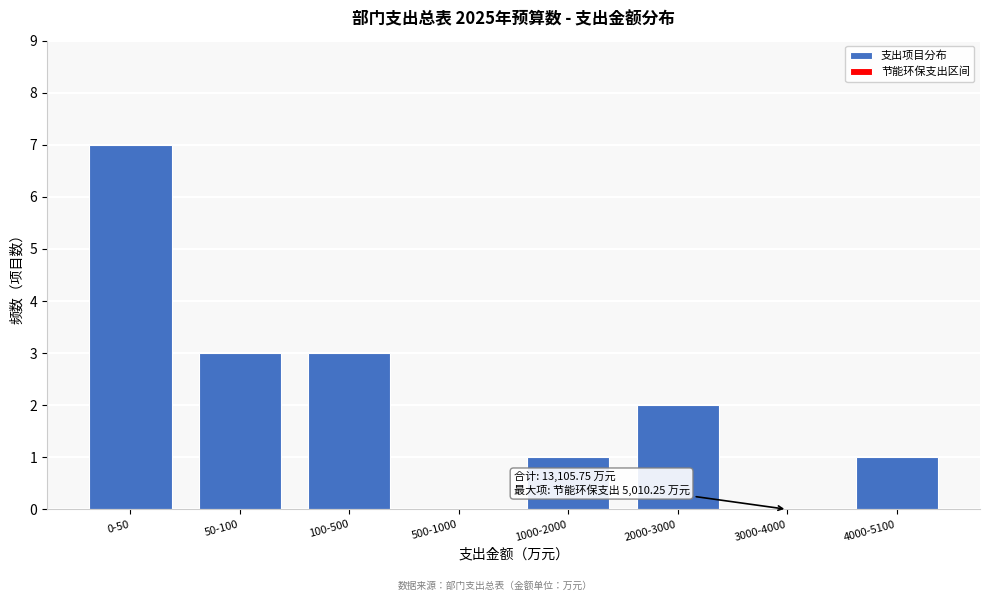

Reading right to left, transcribe all the data shown in this chart.

4000-5100=1	3000-4000=0	2000-3000=2	1000-2000=1	500-1000=0	100-500=3	50-100=3	0-50=7